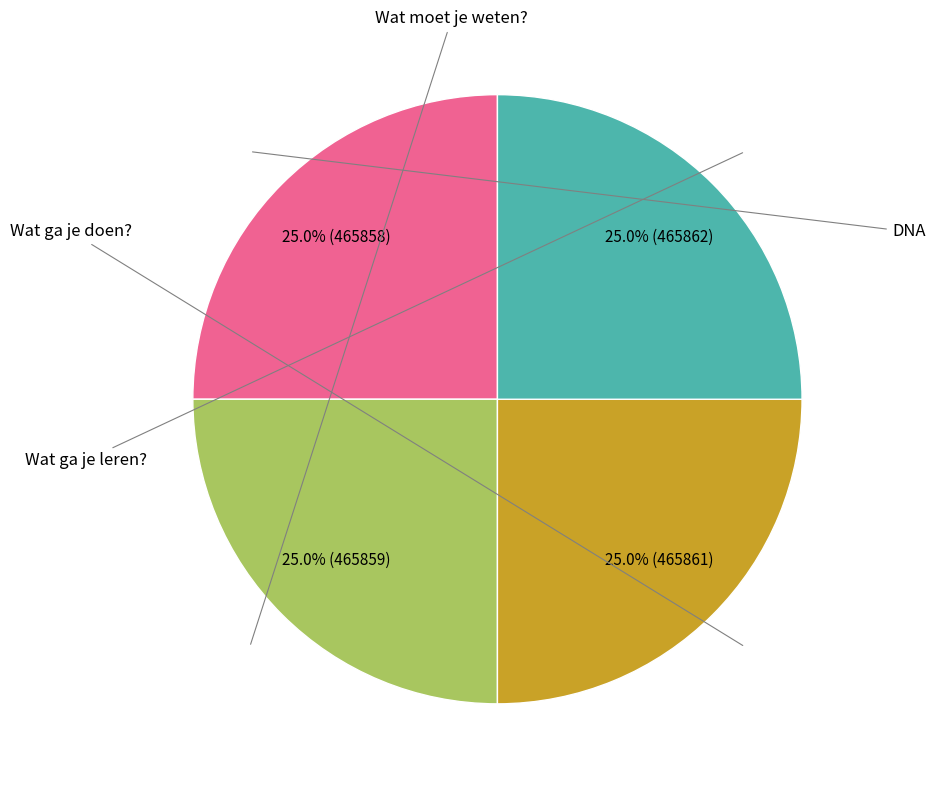

Is there any slice that represents more than half of the pie?

No